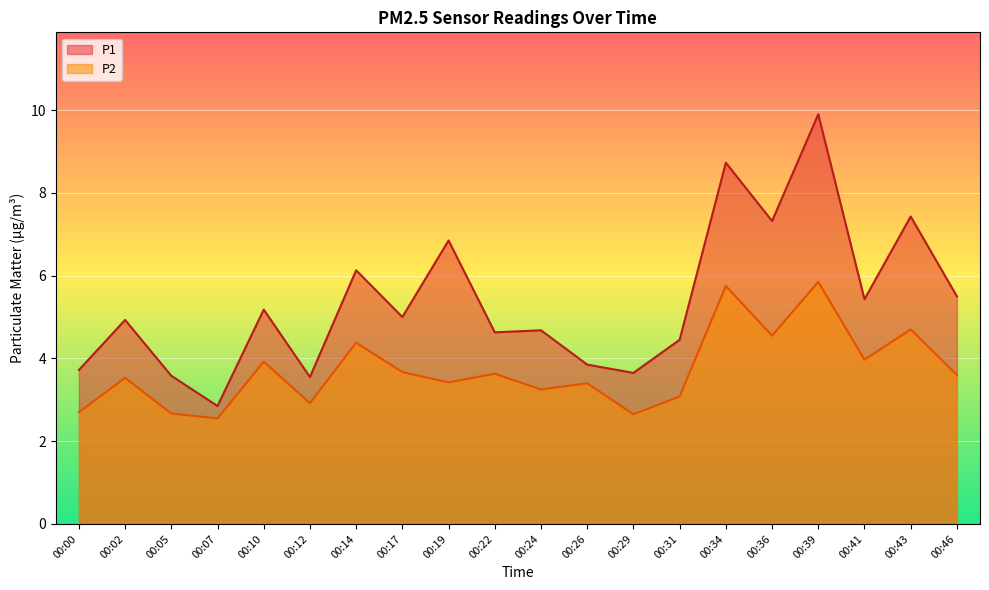

Reading right to left, list all the values displayed in this chart.

P1: 00:46=5.5	00:43=7.4	00:41=5.4	00:39=9.9	00:36=7.3	00:34=8.7	00:31=4.5	00:29=3.6	00:26=3.9	00:24=4.7	00:22=4.6	00:19=6.8	00:17=5.0	00:14=6.1	00:12=3.5	00:10=5.2	00:07=2.9	00:05=3.6	00:02=4.9	00:00=3.7
P2: 00:46=3.6	00:43=4.7	00:41=4.0	00:39=5.8	00:36=4.5	00:34=5.8	00:31=3.1	00:29=2.6	00:26=3.4	00:24=3.2	00:22=3.6	00:19=3.4	00:17=3.7	00:14=4.4	00:12=2.9	00:10=3.9	00:07=2.5	00:05=2.7	00:02=3.5	00:00=2.7